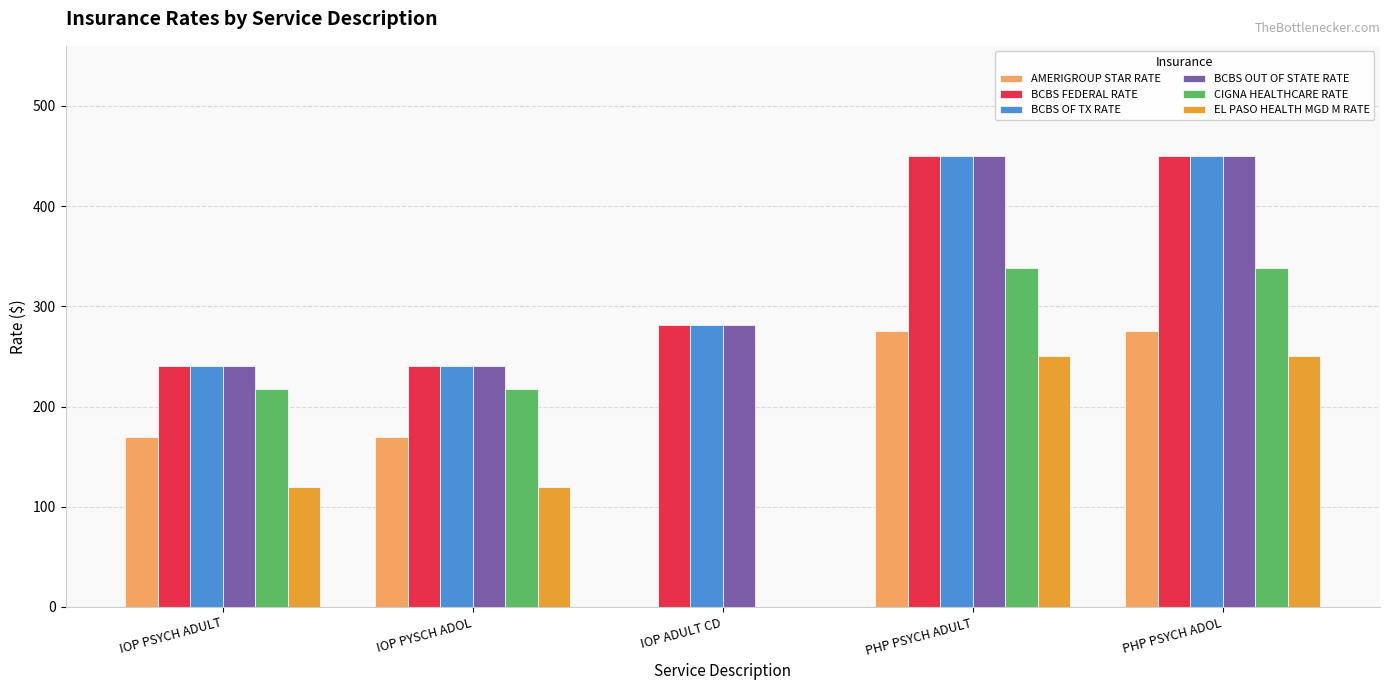

At which label is BCBS OF TX RATE closest to 345?

IOP ADULT CD